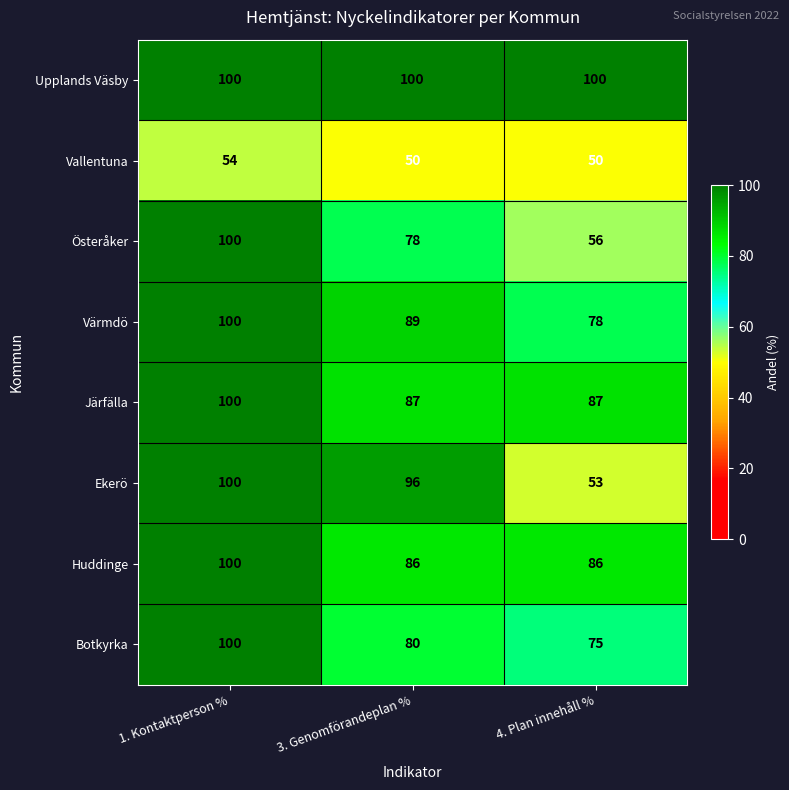

At 3. Genomförandeplan %, list the series in order from smallest to largest.

Vallentuna, Österåker, Botkyrka, Huddinge, Järfälla, Värmdö, Ekerö, Upplands Väsby